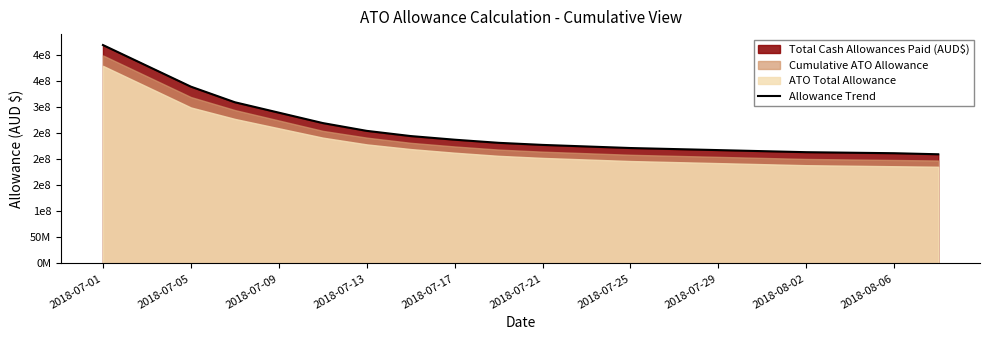

Reading right to left, what are all the values shown in this chart?

210000000	212000000	213000000	214000000	216000000	218000000	220000000	222000000	225000000	228000000	232000000	238000000	245000000	255000000	270000000	290000000	310000000	340000000	380000000	420000000